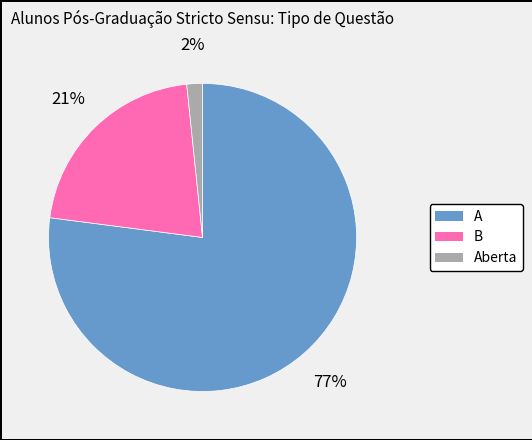

Count the number of slices in the pie.

3